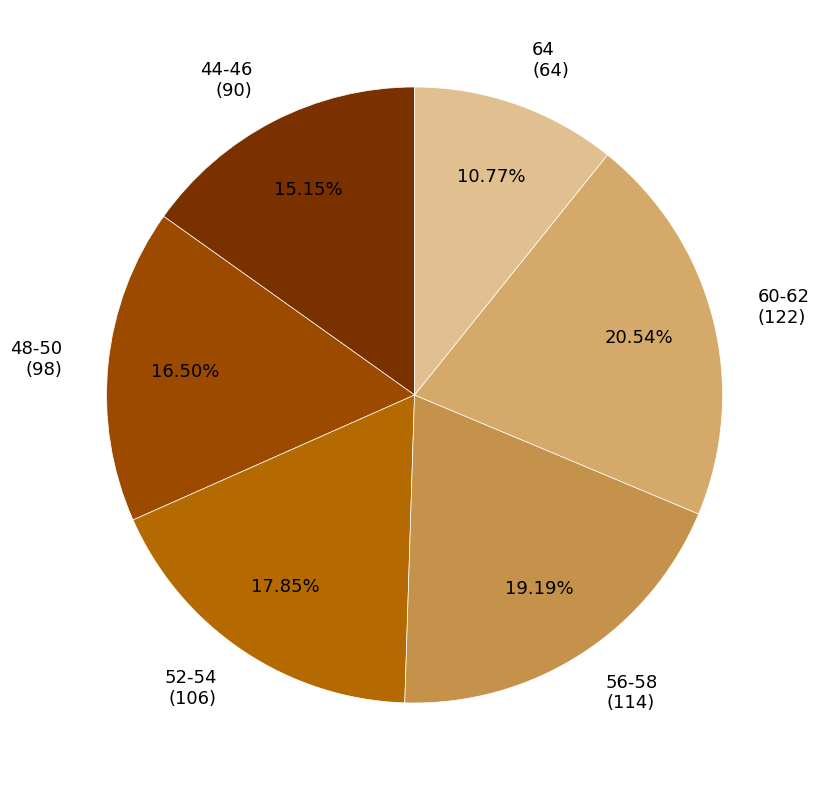

Rank the categories by value from highest to lowest.

60-62 (122), 56-58 (114), 52-54 (106), 48-50 (98), 44-46 (90), 64 (64)